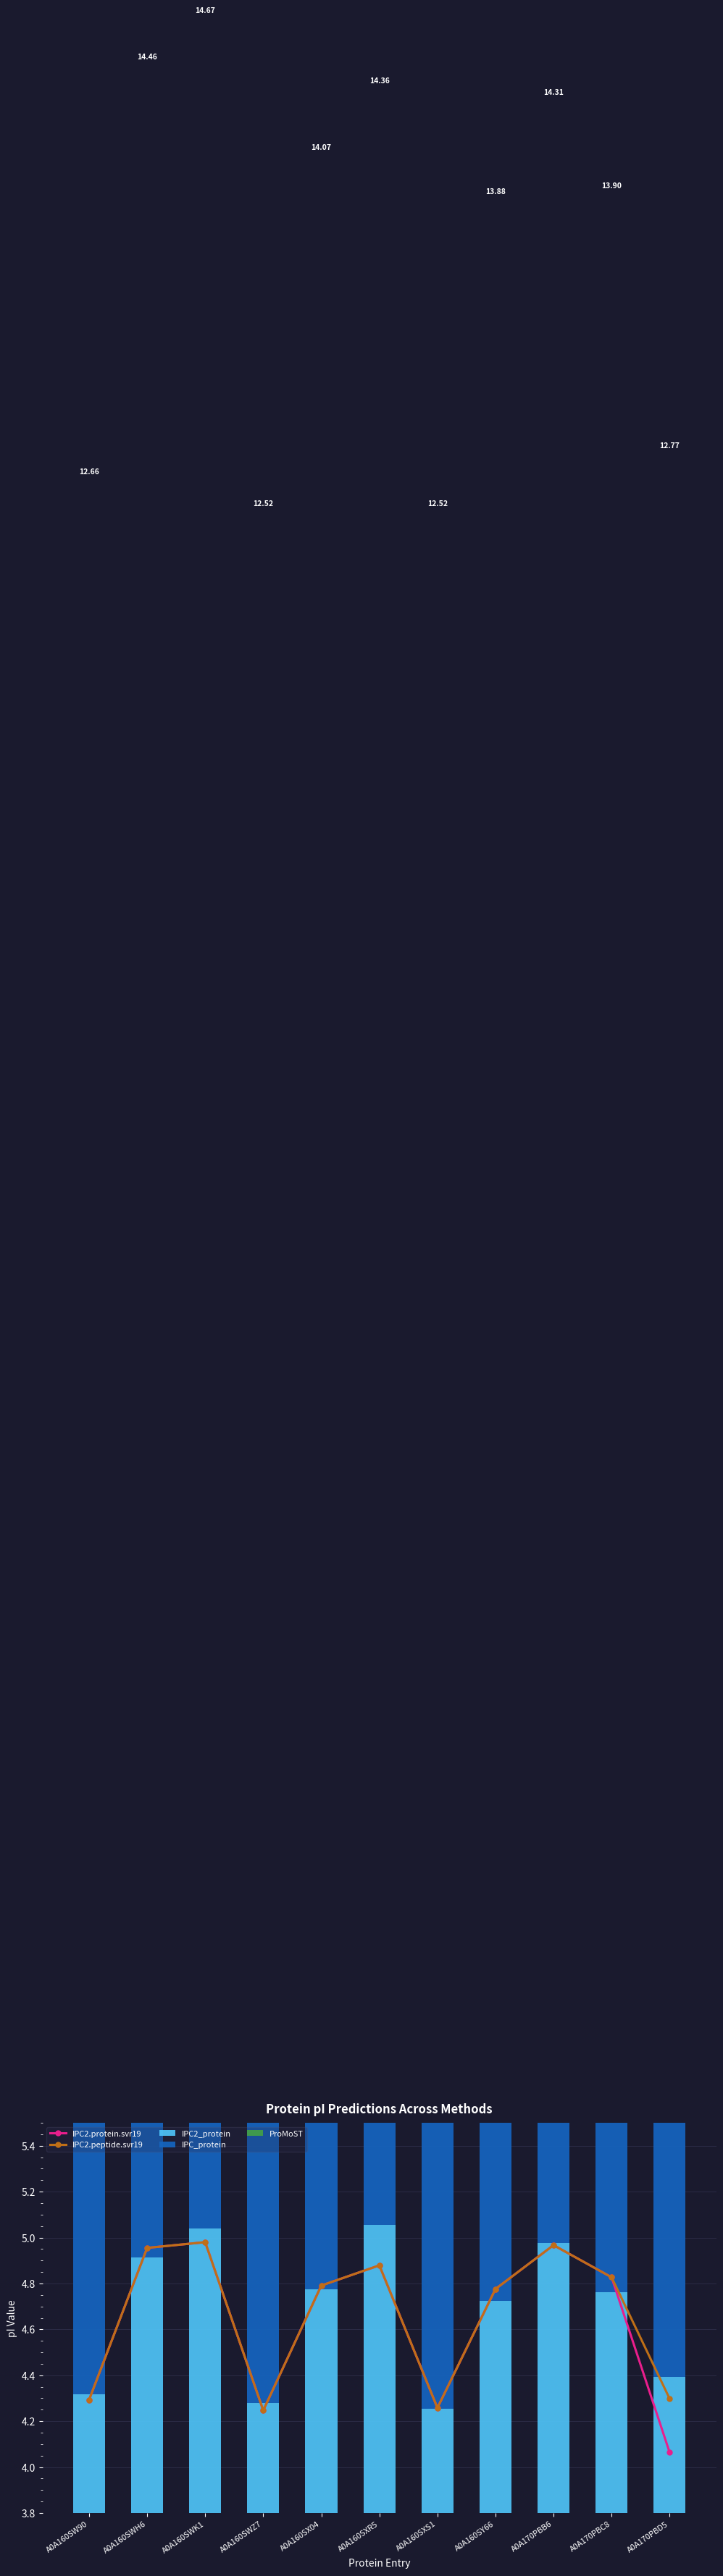

Is the value of IPC2.protein.svr19 at A0A160SWH6 greater than the value of ProMoST at A0A160SX04?

Yes